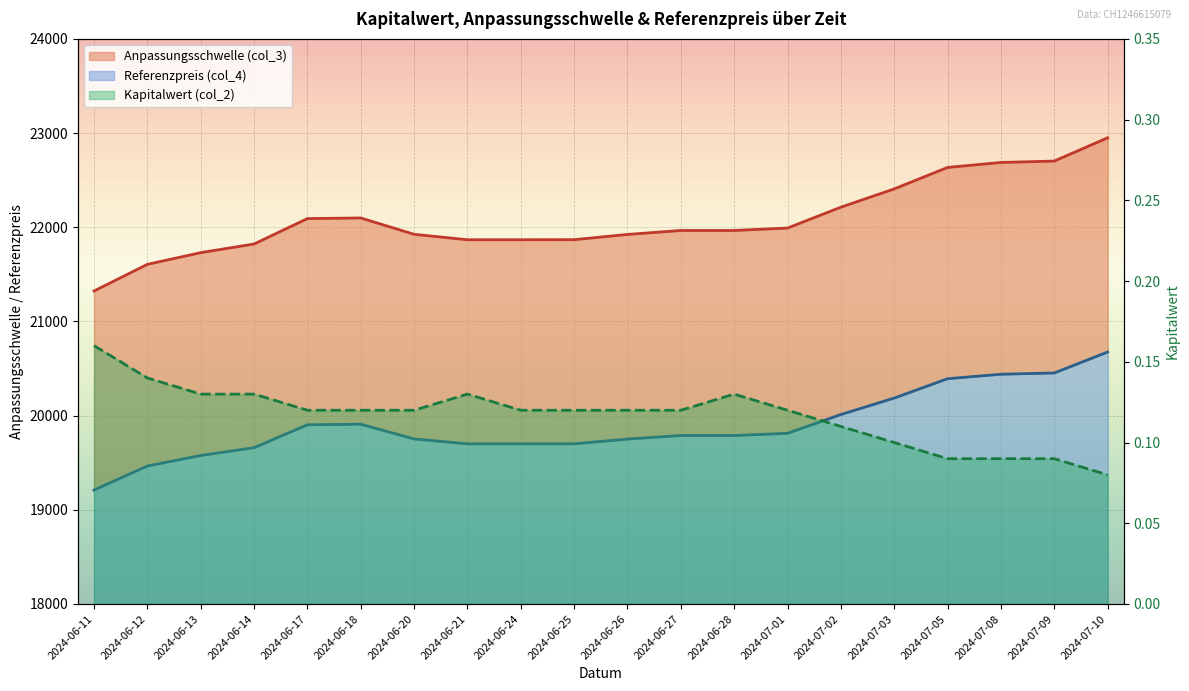

What is the value of the Kapitalwert (col_2) point at the 2nd from the left?

0.1